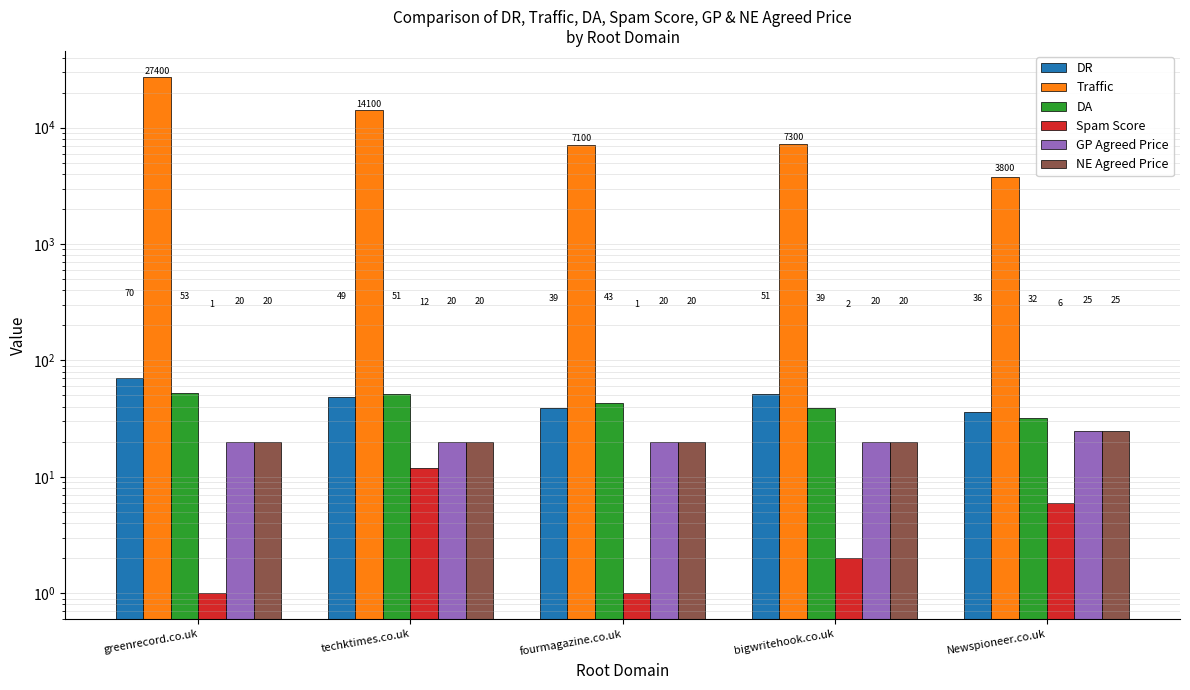

Which category has the highest value in the Traffic series?

greenrecord.co.uk